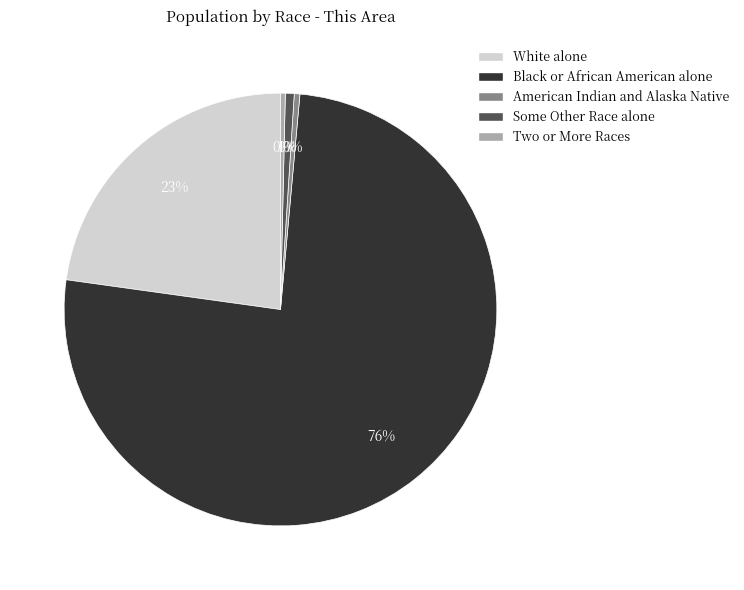

What is the largest slice in the pie chart?

Black or African American alone